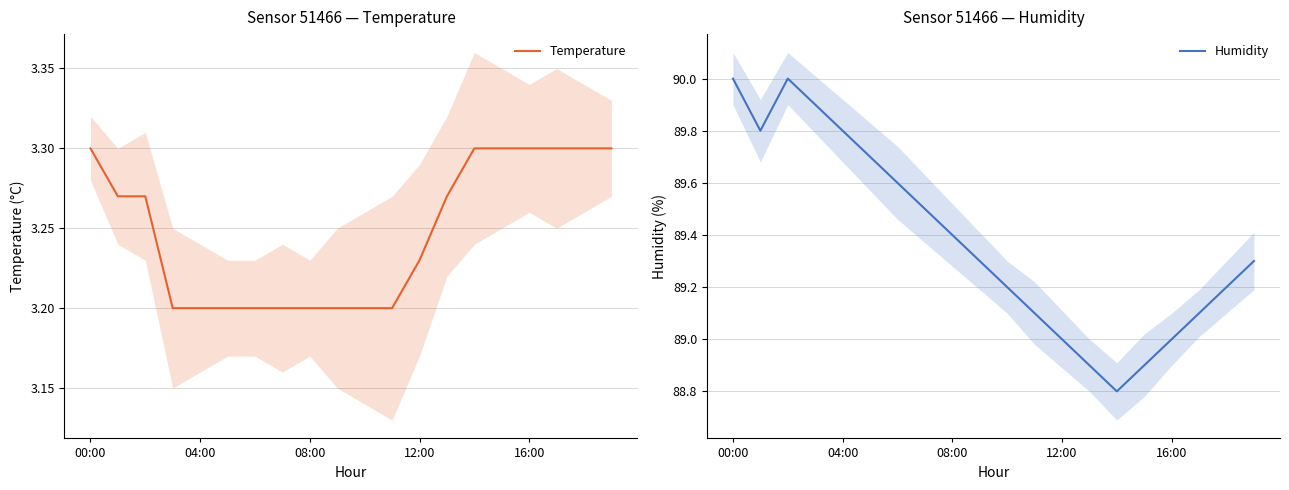

Does the chart display data point markers on the line(s)?

No